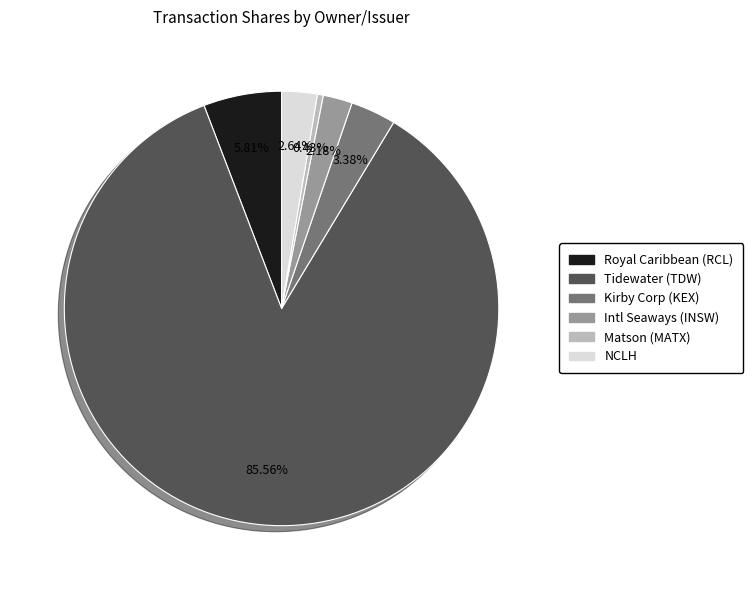

Is there a majority slice in this chart?

Yes